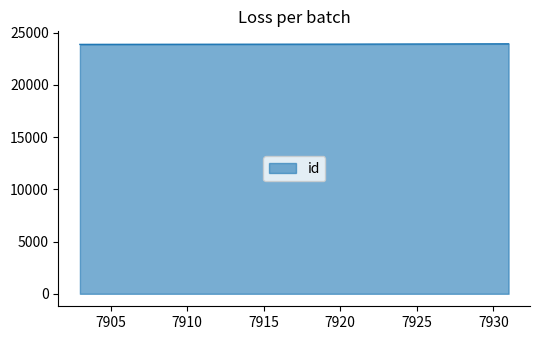

What is the sum of all values?

167430